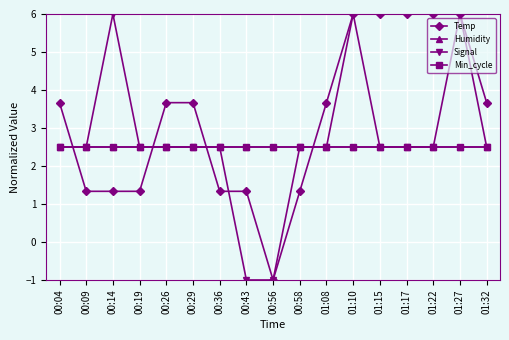

Is this an area chart (filled region under the line)?

No